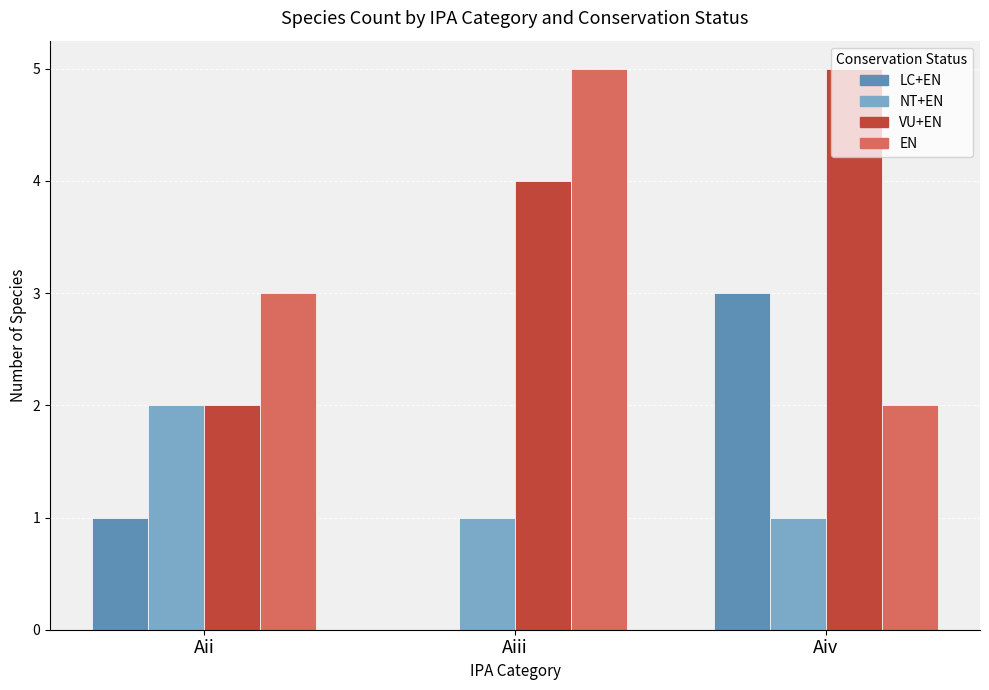

At which category is the sum across all series the highest?

Aiv